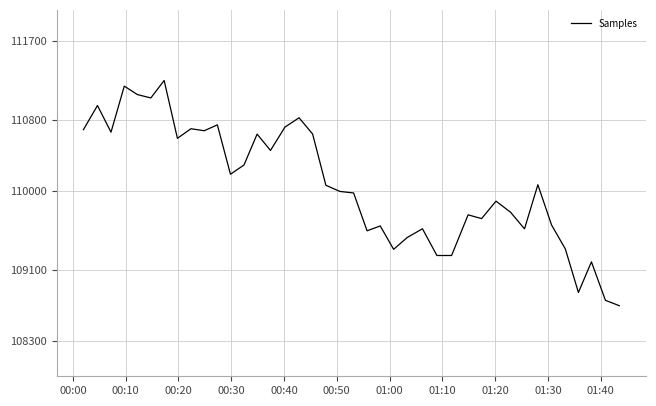

What is the minimum value shown in the chart?

108699